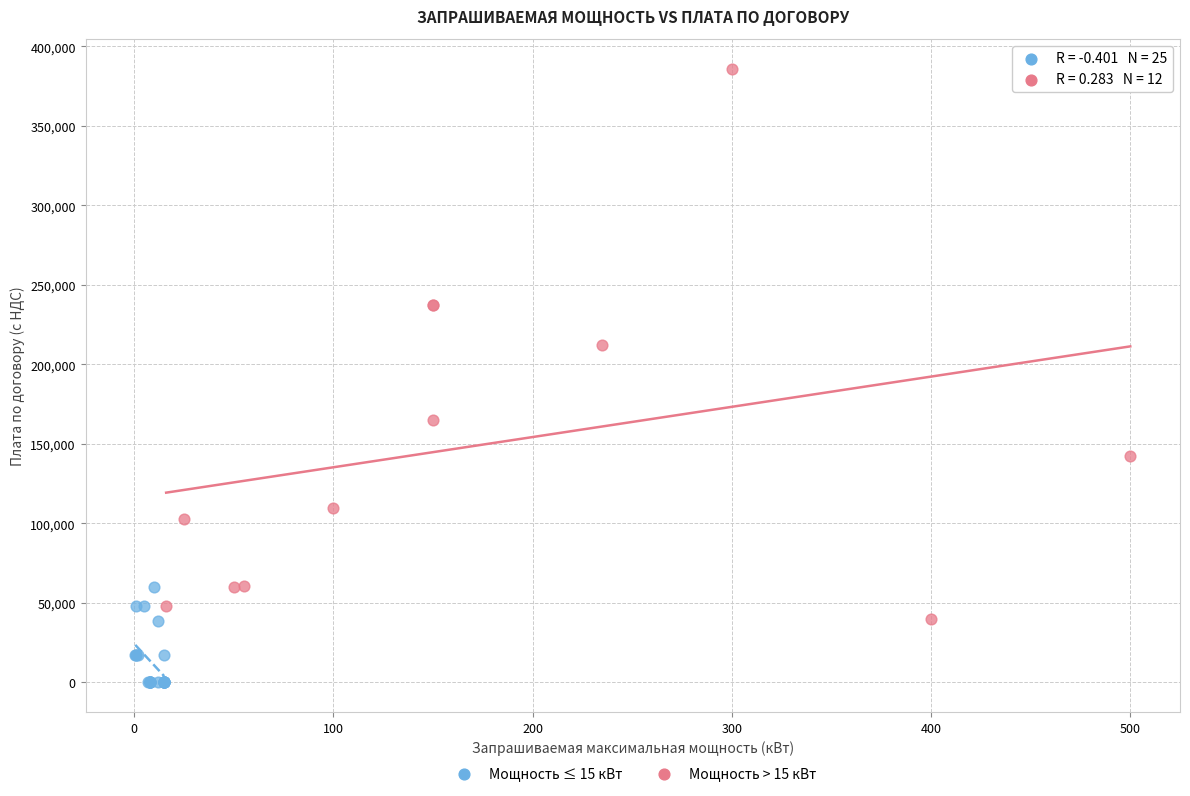

Which series contains the lowest Y value?

Мощность ≤ 15 кВт